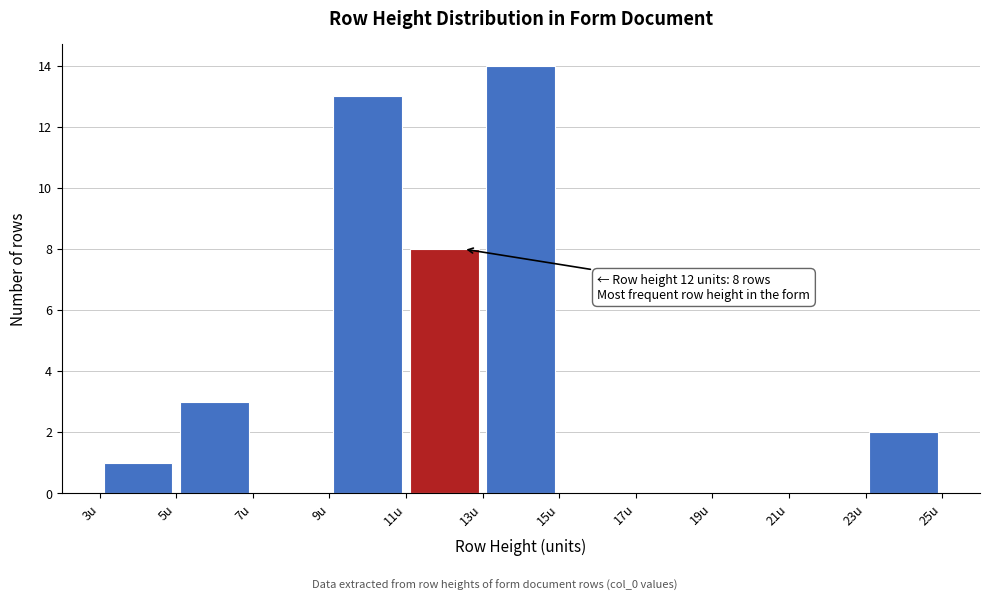

Over which range of the x-axis is the bar tallest?

13 to 15